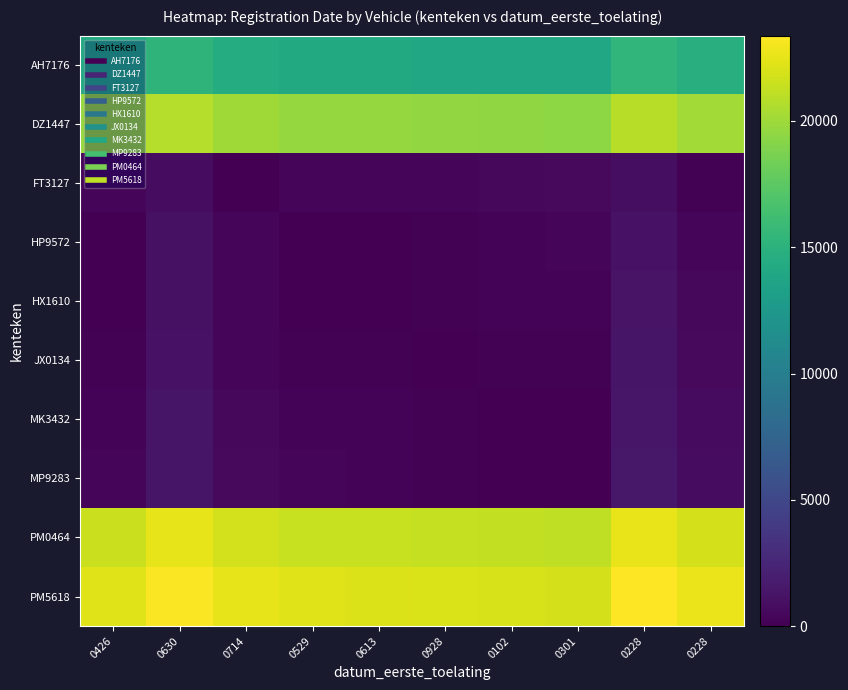

Reading left to right, list all the values displayed in this chart.

AH7176: 0426=14214	0630=15245	0714=14501	0529=14181	0613=14167	0928=14062	0102=13963	0301=13904	0228=15367	0228=14637
DZ1447: 0426=19744	0630=20775	0714=20031	0529=19711	0613=19697	0928=19592	0102=19493	0301=19434	0228=20897	0228=20167
FT3127: 0426=287	0630=744	0714=0	0529=320	0613=334	0928=439	0102=538	0301=597	0228=866	0228=136
HP9572: 0426=33	0630=1064	0714=320	0529=0	0613=14	0928=119	0102=218	0301=277	0228=1186	0228=456
HX1610: 0426=47	0630=1078	0714=334	0529=14	0613=0	0928=105	0102=204	0301=263	0228=1200	0228=470
JX0134: 0426=152	0630=1183	0714=439	0529=119	0613=105	0928=0	0102=99	0301=158	0228=1305	0228=575
MK3432: 0426=251	0630=1282	0714=538	0529=218	0613=204	0928=99	0102=0	0301=59	0228=1404	0228=674
MP9283: 0426=310	0630=1341	0714=597	0529=277	0613=263	0928=158	0102=59	0301=0	0228=1463	0228=733
PM0464: 0426=21465	0630=22496	0714=21752	0529=21432	0613=21418	0928=21313	0102=21214	0301=21155	0228=22618	0228=21888
PM5618: 0426=22225	0630=23256	0714=22512	0529=22192	0613=22178	0928=22073	0102=21974	0301=21915	0228=23378	0228=22648